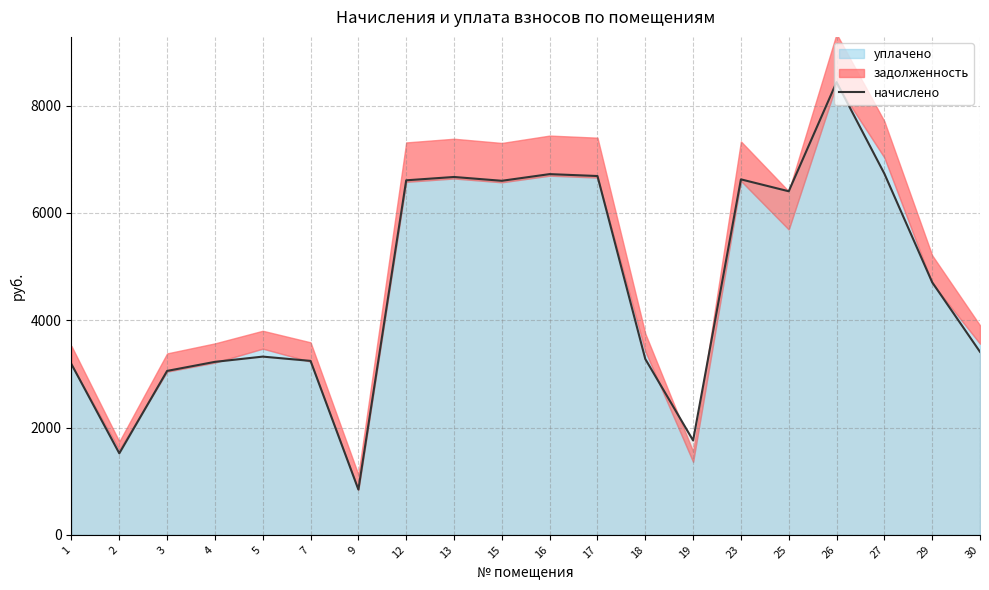

What is the maximum value shown in the chart?

8438.9